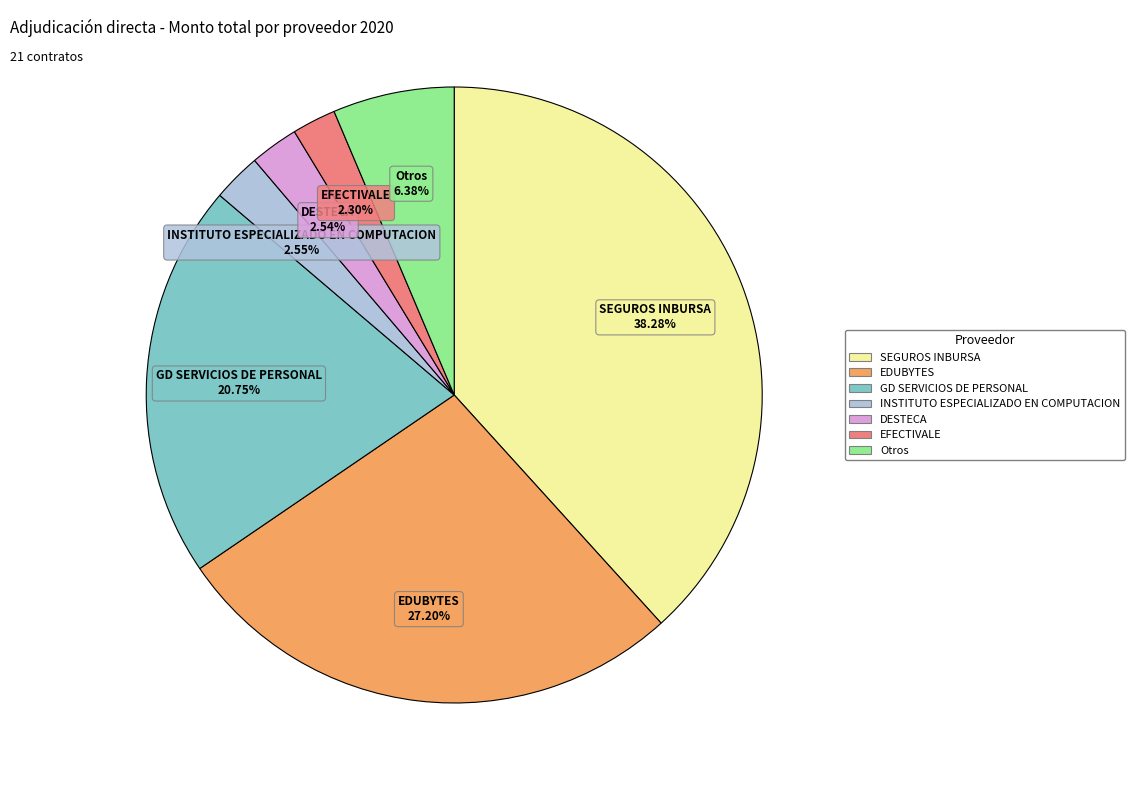

Does any single category account for the majority?

No